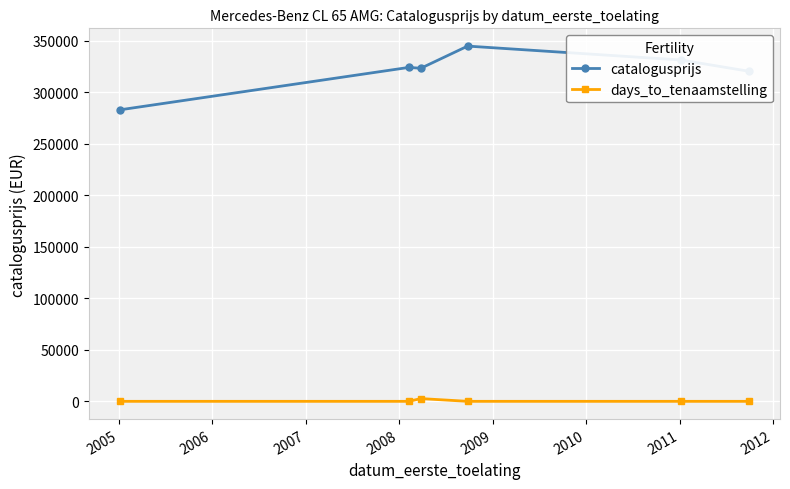

Which series has the largest total across all categories?

catalogusprijs